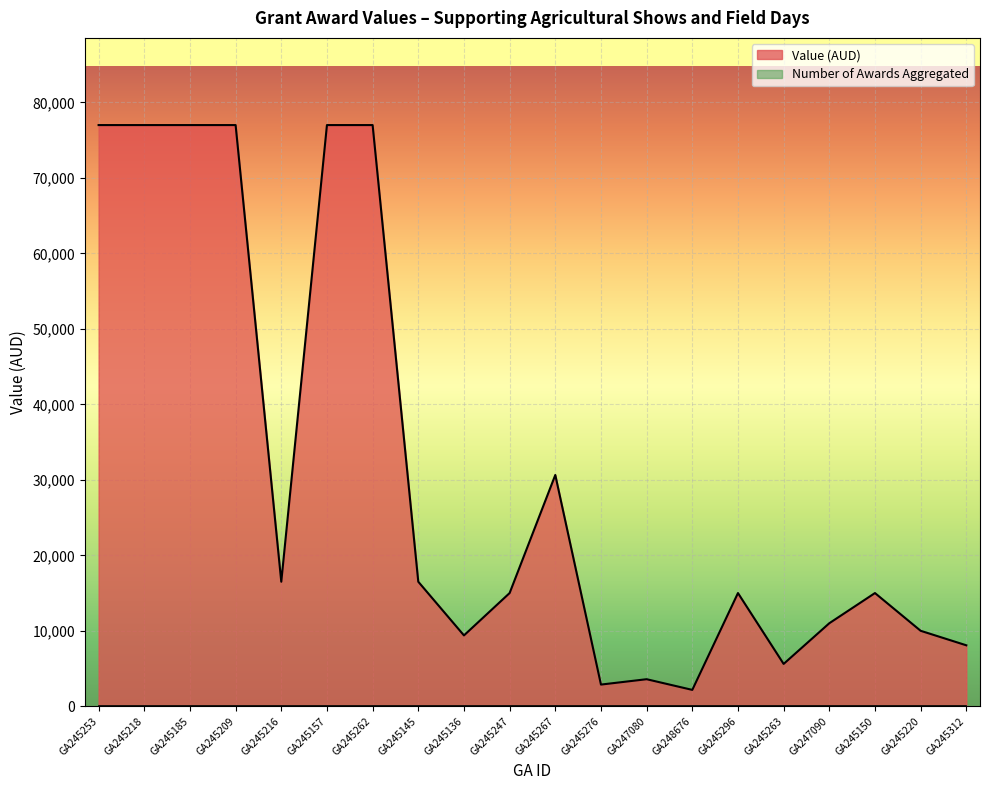

Does the chart display data point markers on the line(s)?

No